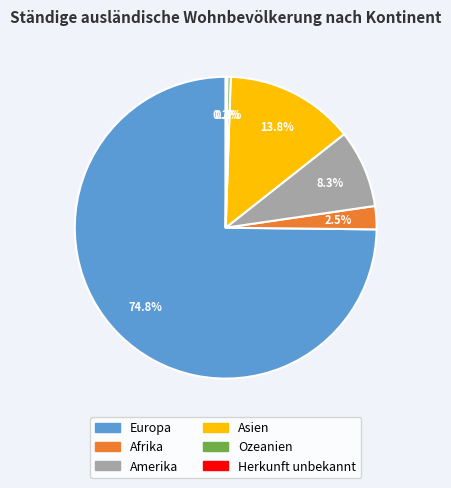

Do Europa and Afrika together represent more than half of the pie?

Yes